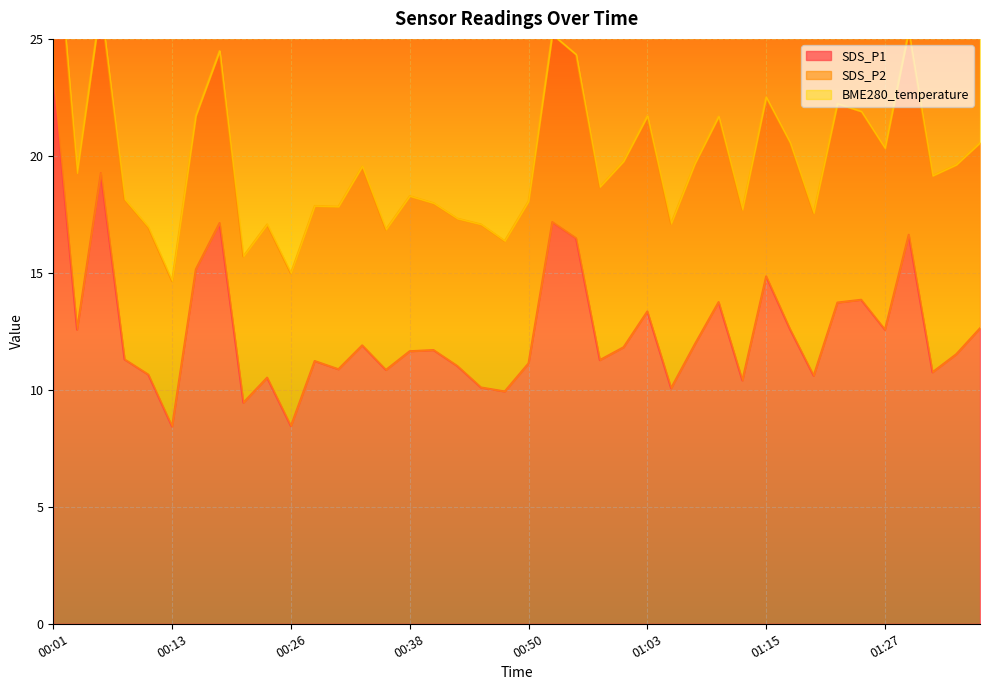

True or false: SDS_P2 and SDS_P1 cross at least once.

False